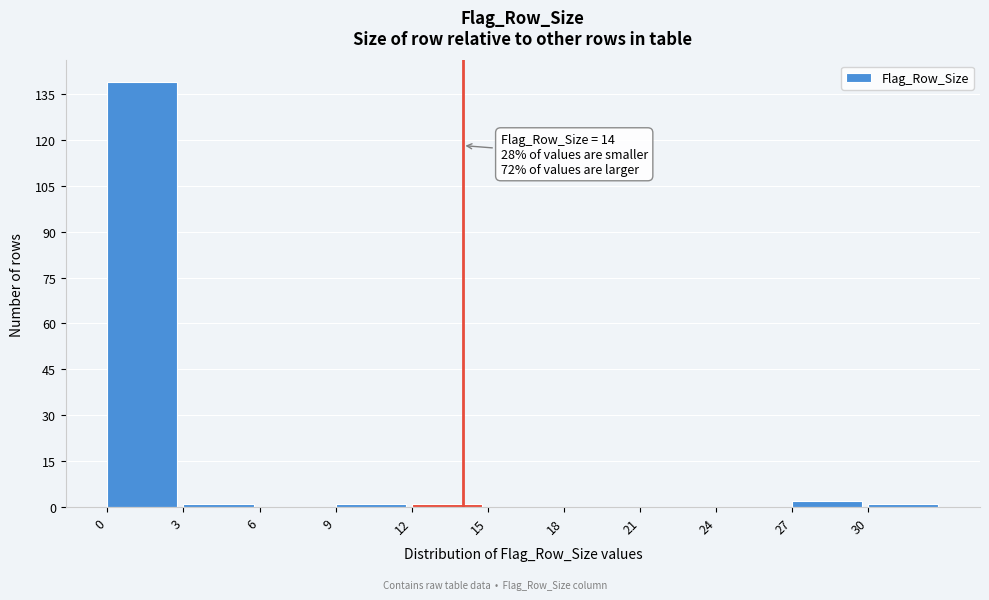

Which range on the x-axis has the tallest bar?

0 to 3